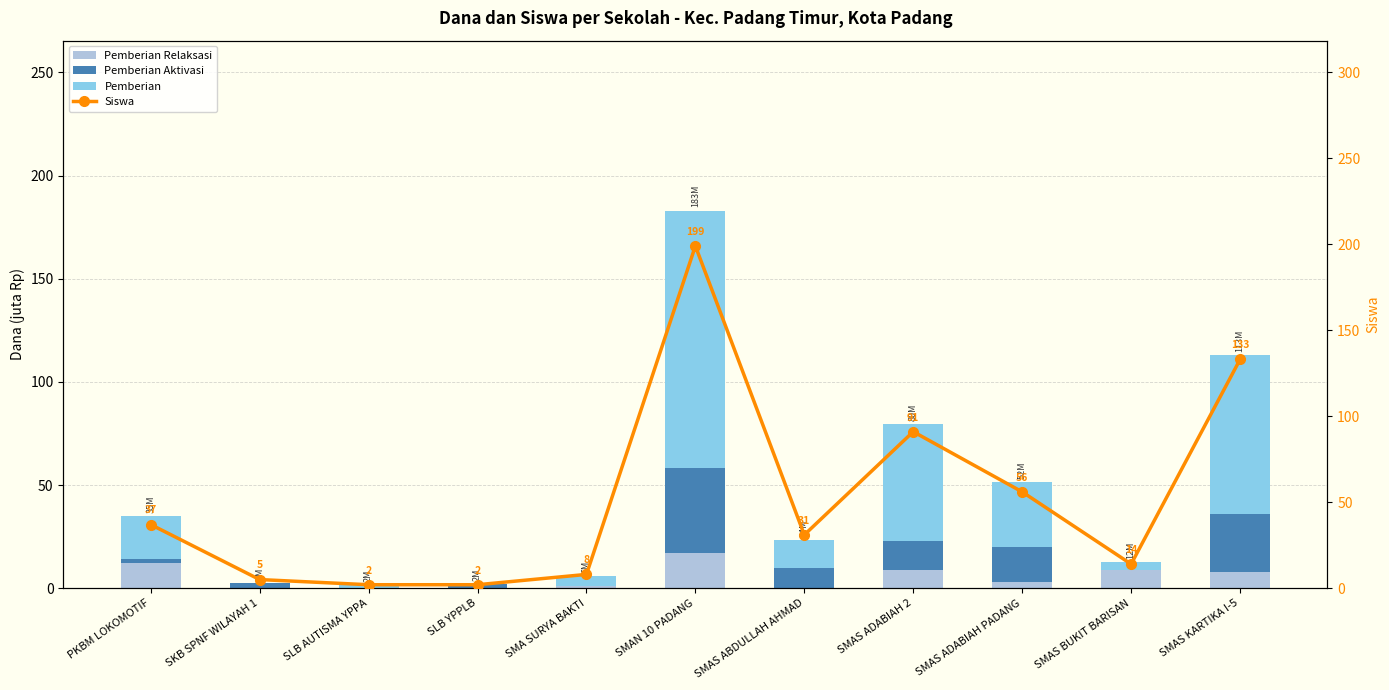

At how many categories does at least one series exceed 183?

1